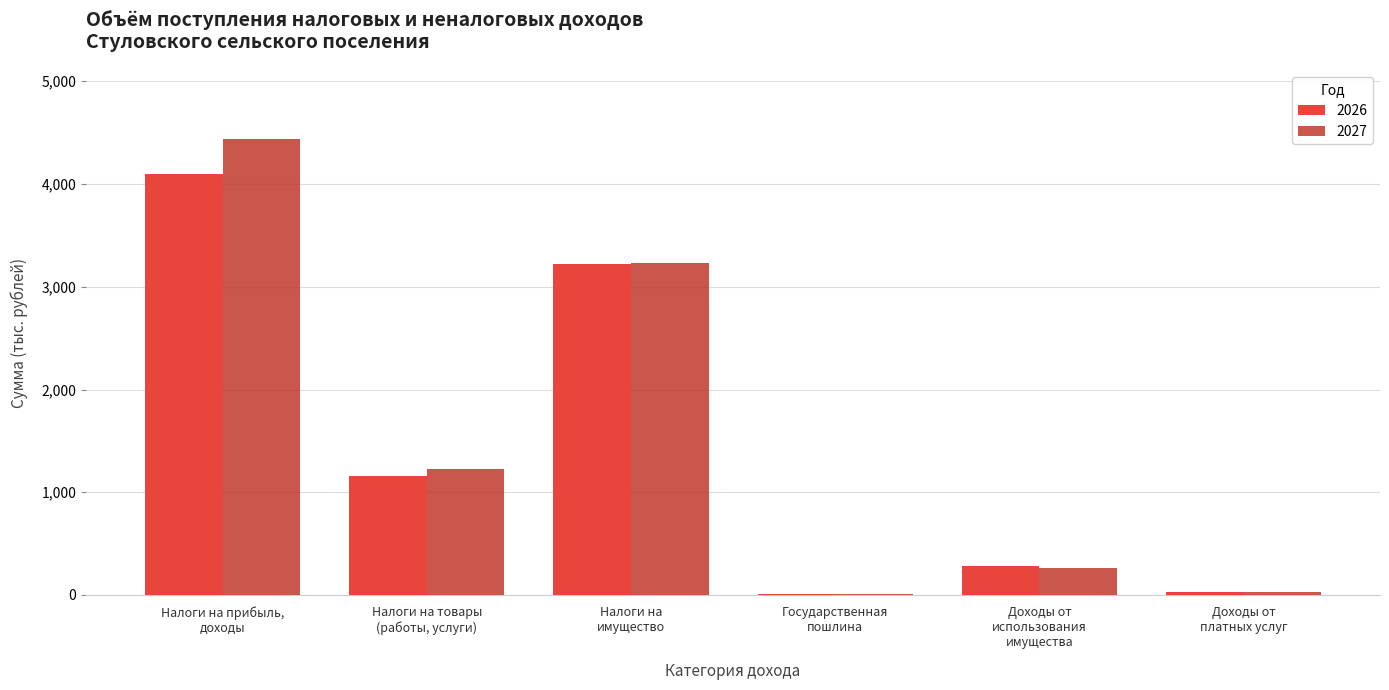

What is the maximum value shown in the chart?

4441.8